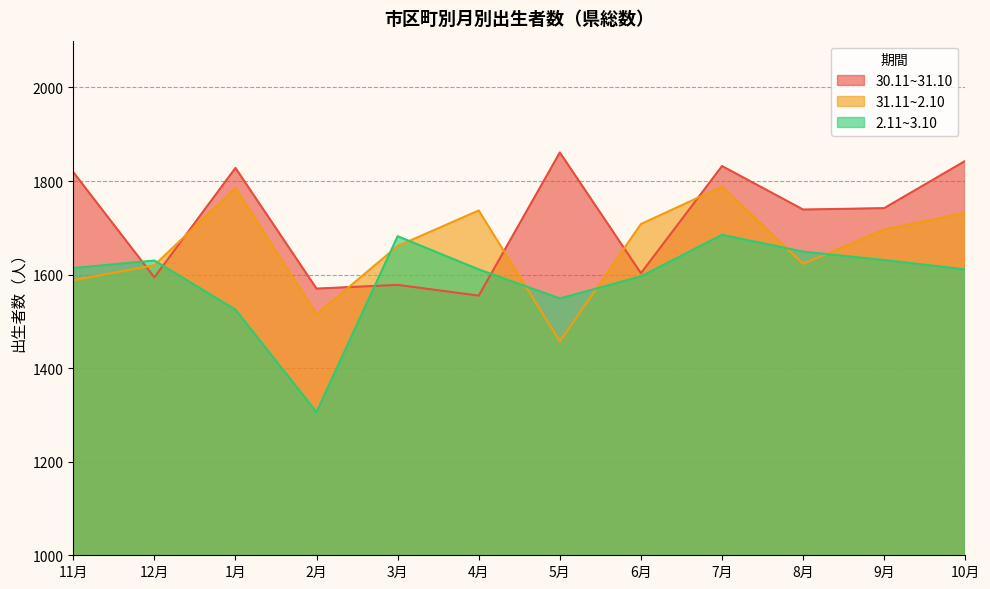

At how many categories does at least one series exceed 1373?

12